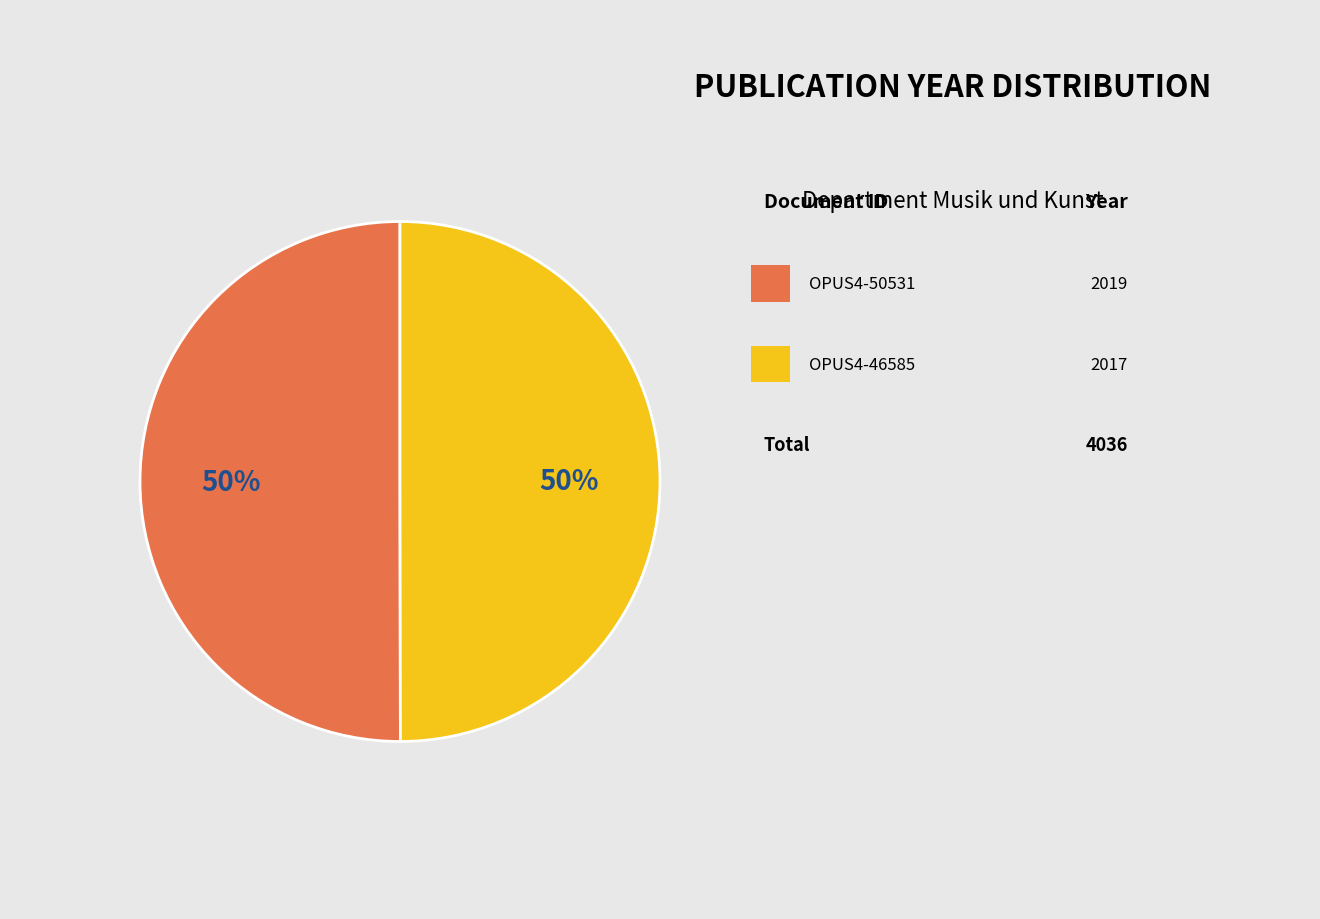

To the nearest percent, what is the average slice percentage?

50%